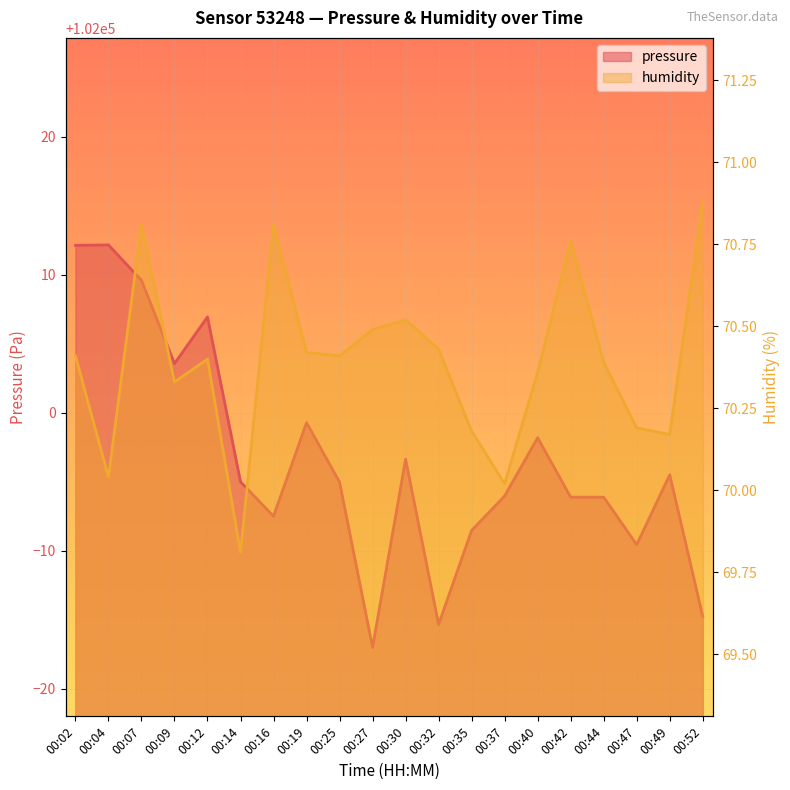

In pressure, how many points are lower than both neighbors (excluding endpoints)?

5